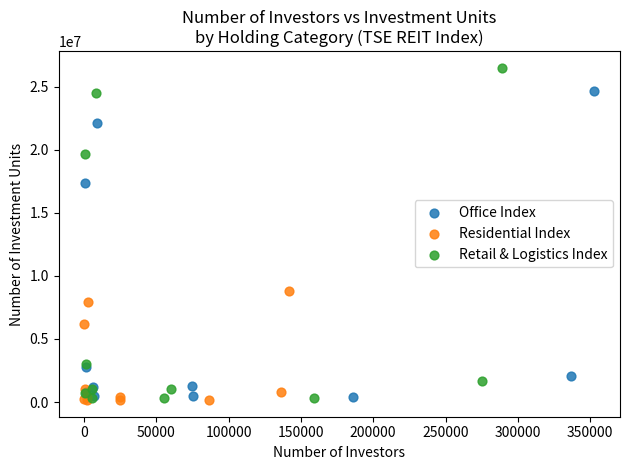

Which series contains the highest Y value?

Retail & Logistics Index